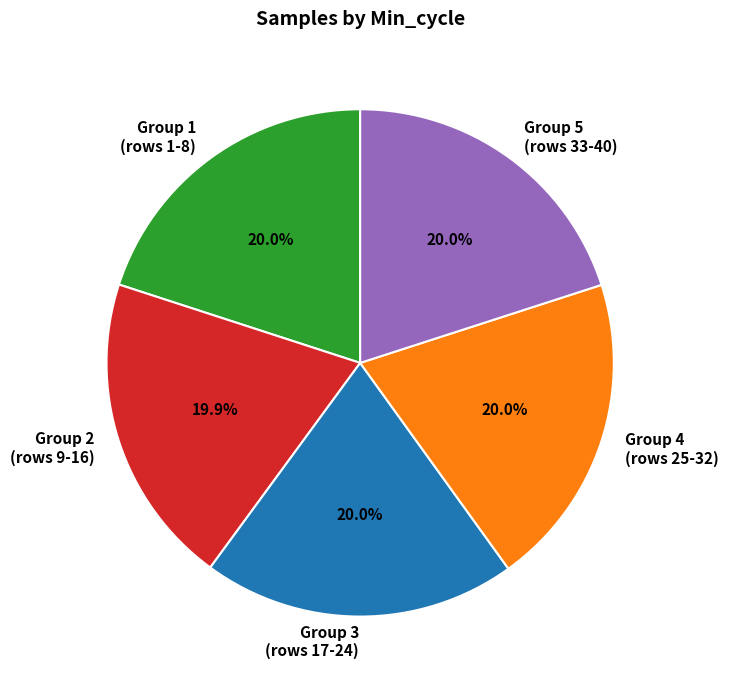

Is Group 2 (rows 9-16) the majority of the pie?

No